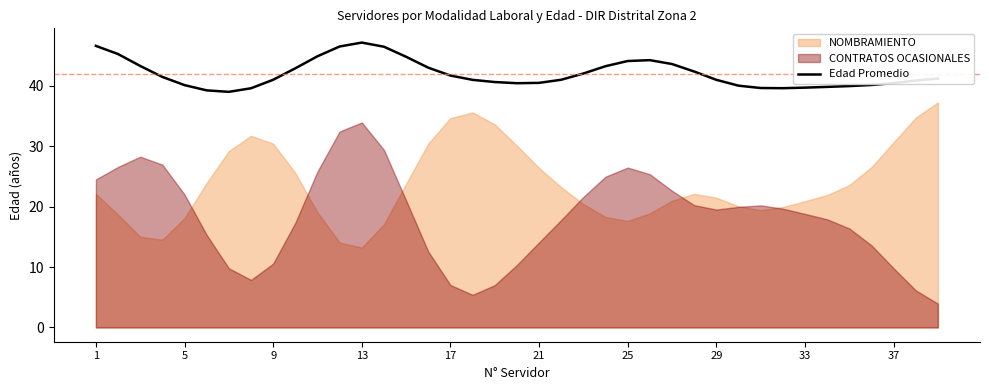

What is the difference between the maximum and second lowest values?

7.9